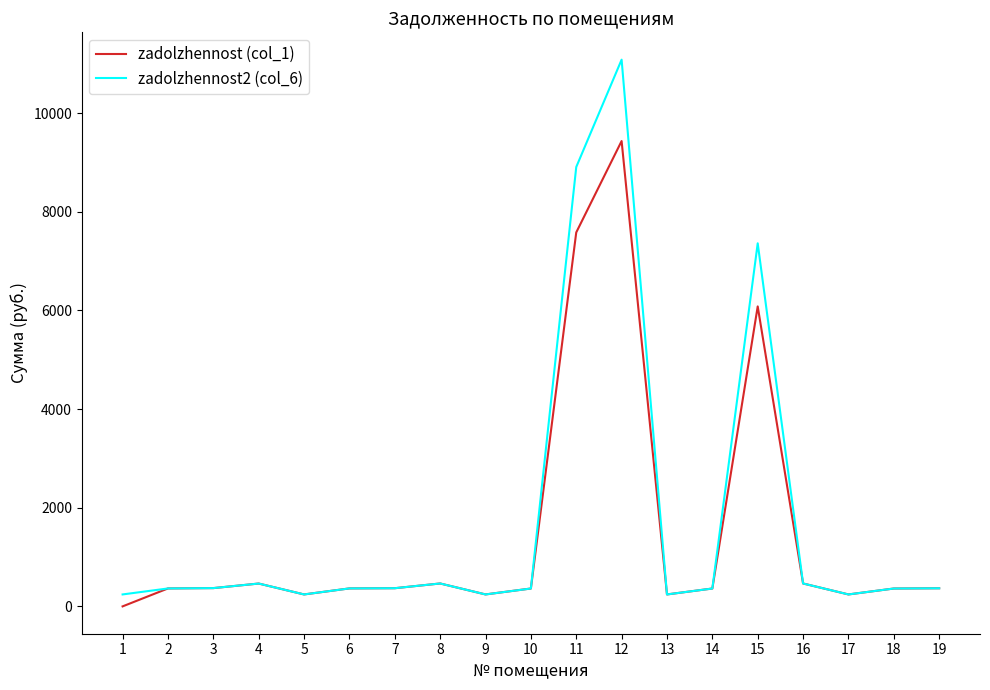

Which series has the widest spread of values?

zadolzhennost2 (col_6)